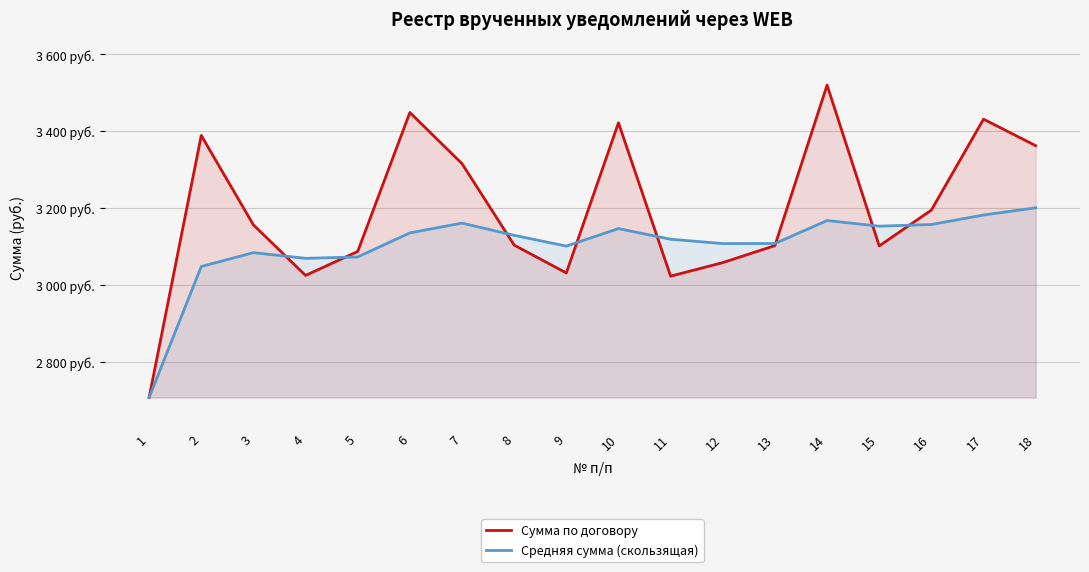

How many intersections are there between Средняя сумма (скользящая) and Сумма по договору?

8